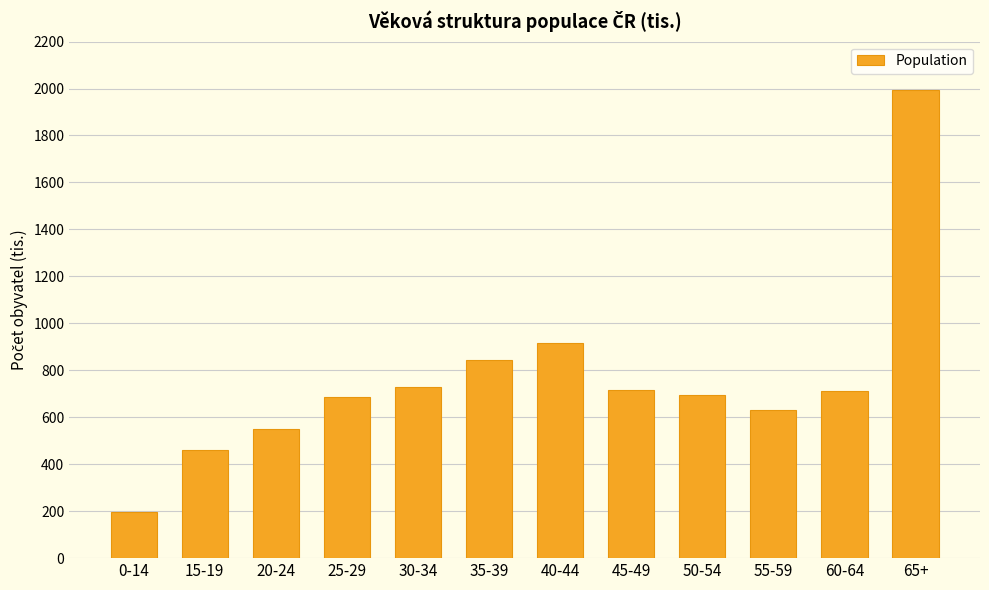

What is the label of the 1st bar from the left?

0-14